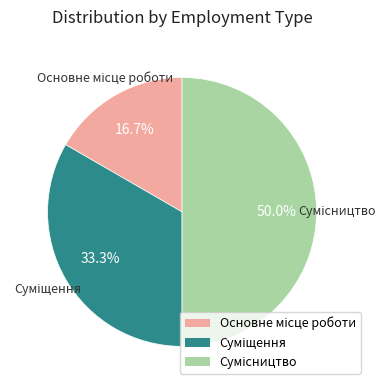

Is it true that Суміщення is 33% of the pie?

True